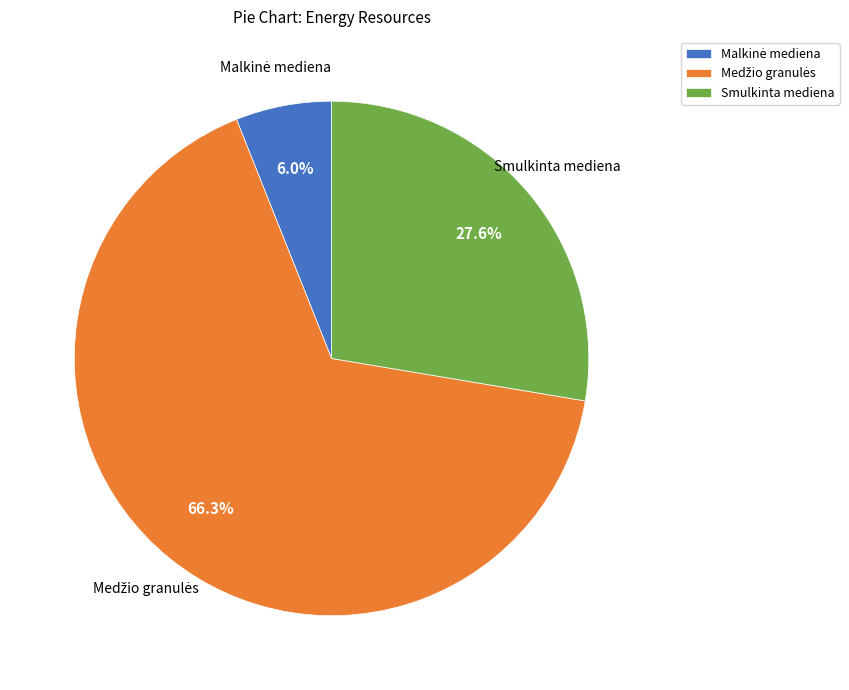

Is there a majority slice in this chart?

Yes